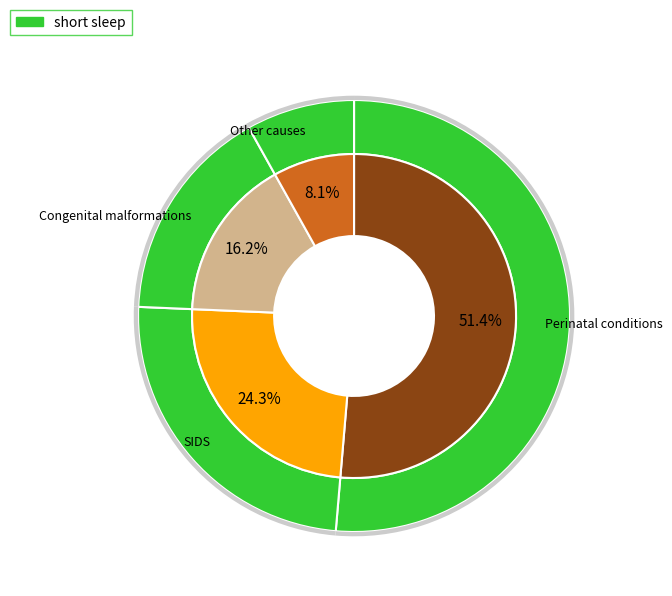

What percentage is the Congenital malformations, deformations and chromosomal abnormalities slice, to the nearest percent?

16%